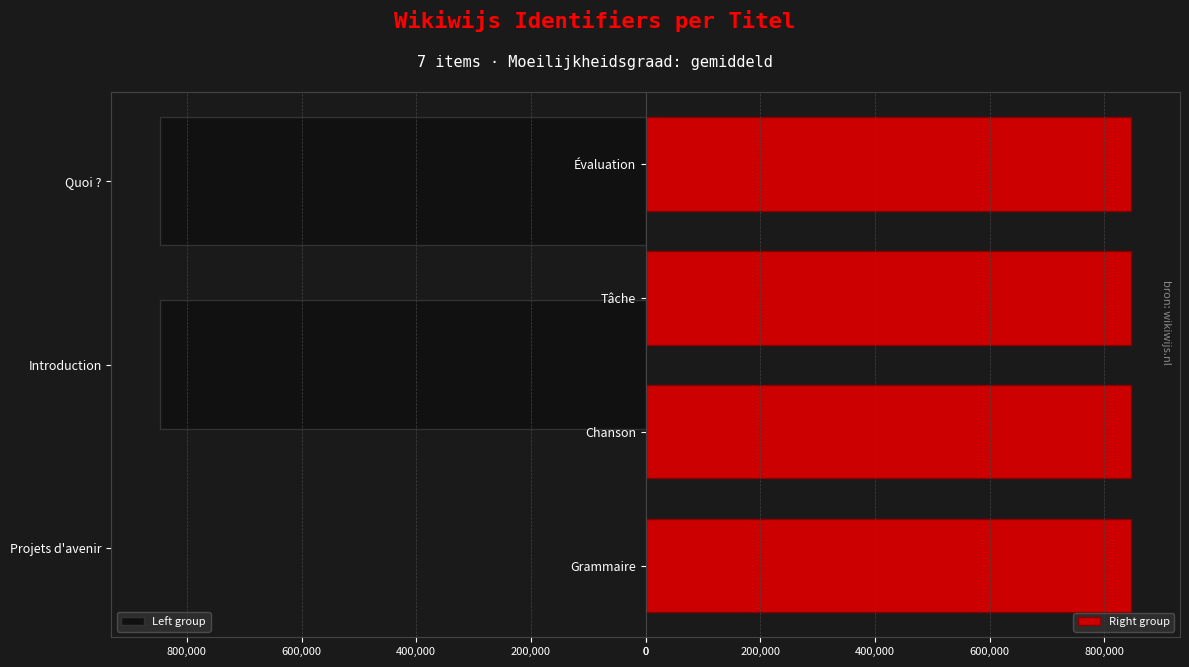

True or false: the data shows 221375 at Chanson.

False